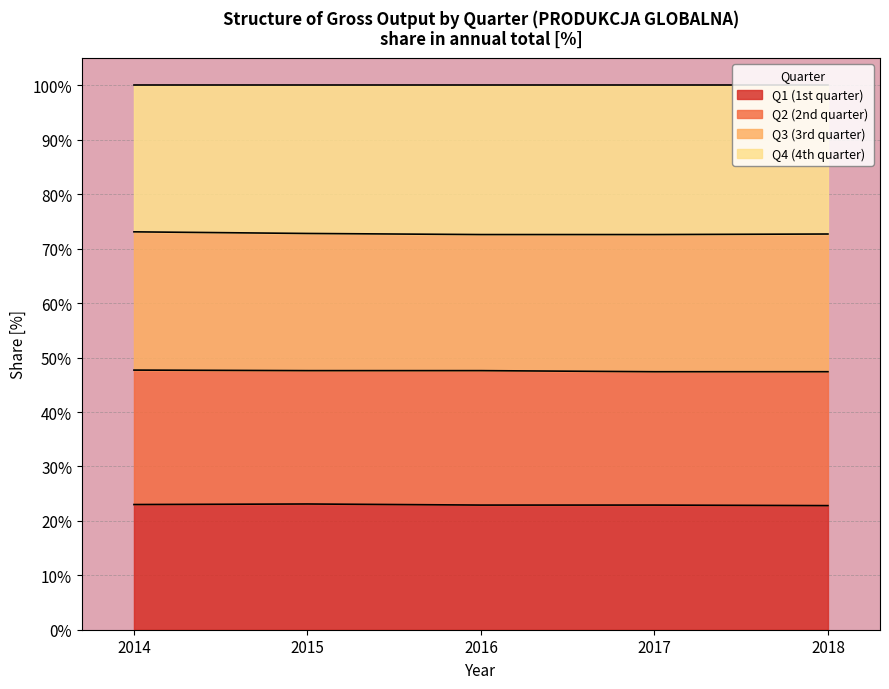

The value of Q1 (1st quarter) at 2016 is 22.9. True or false?

True